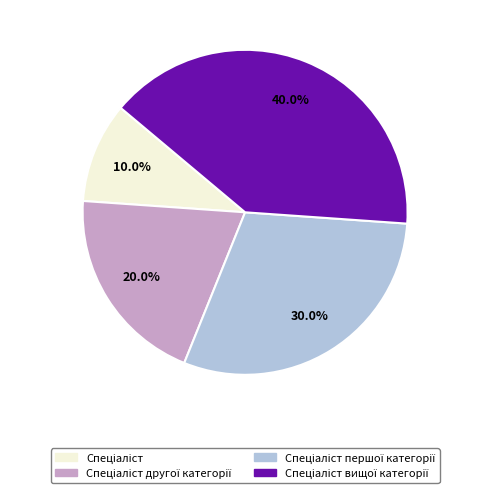

Does any single category account for the majority?

No